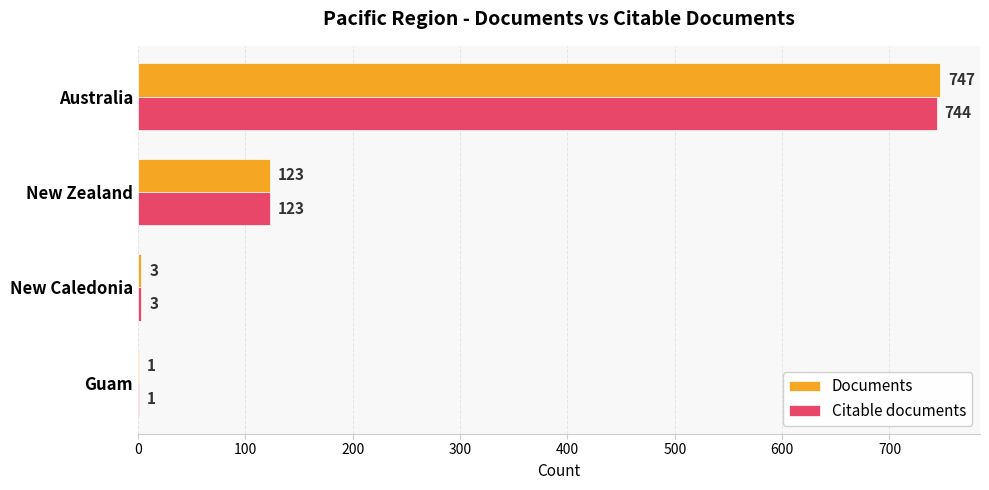

Count the number of categories in the chart.

4